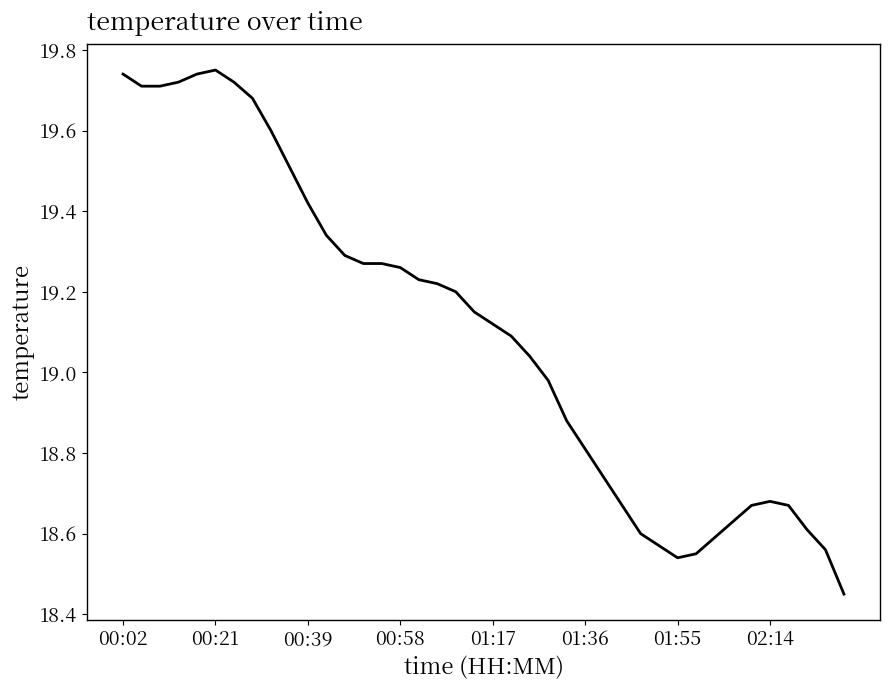

How many categories are shown in the chart?

40